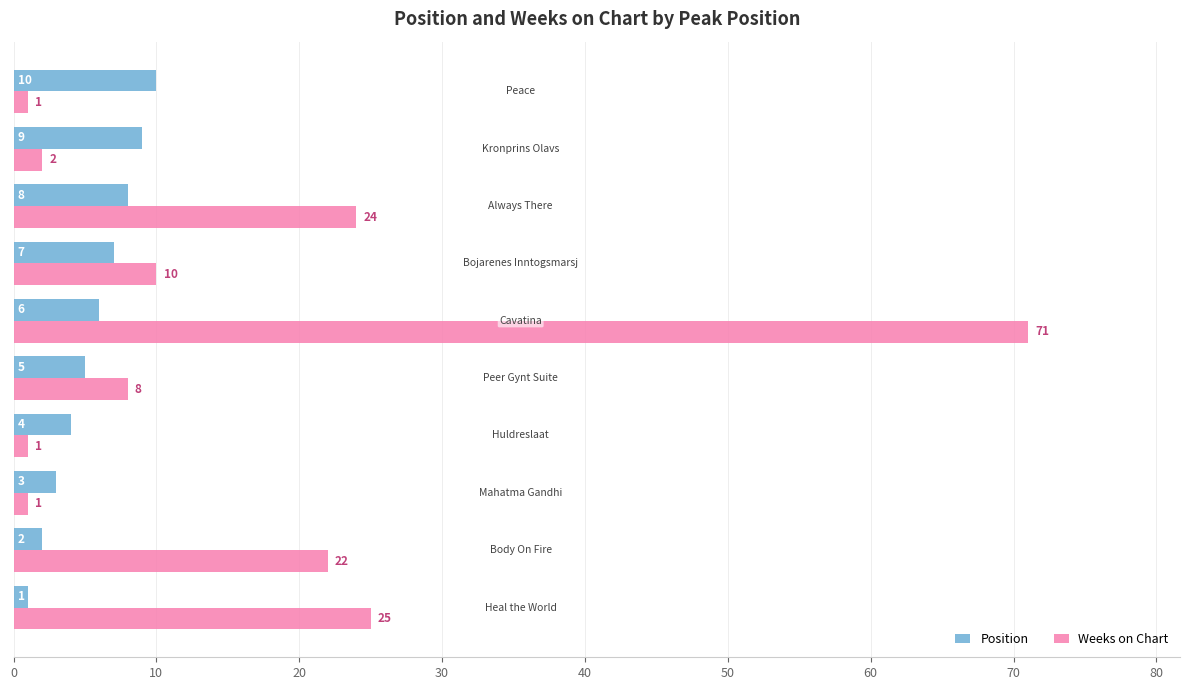

Which series has the largest range (max minus min)?

Weeks on Chart